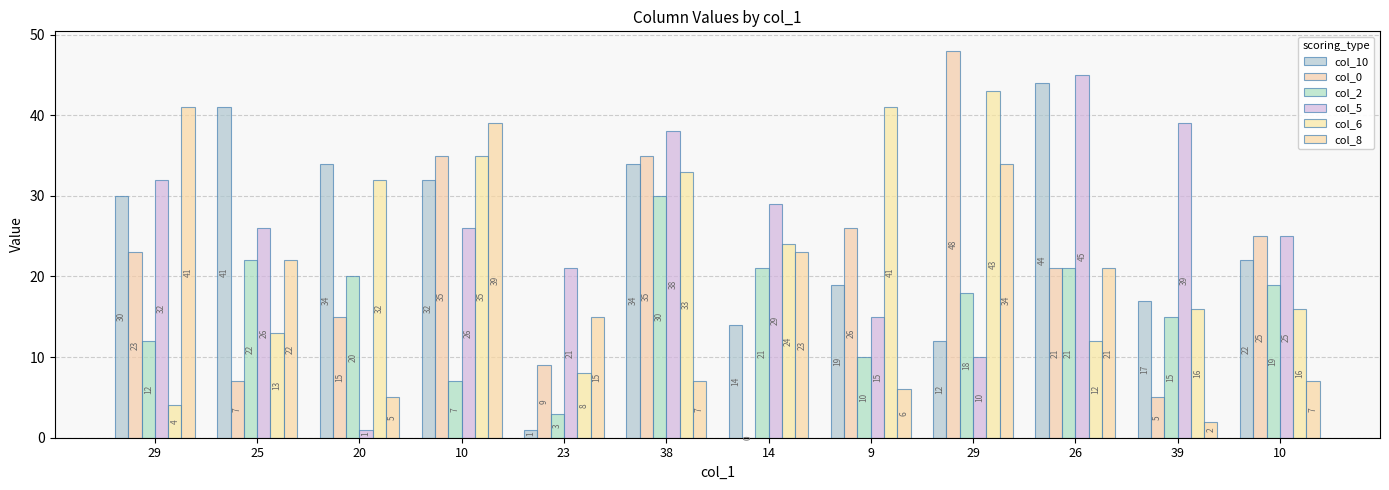

List the series in order of their peak value, lowest first.

col_2, col_8, col_6, col_10, col_5, col_0